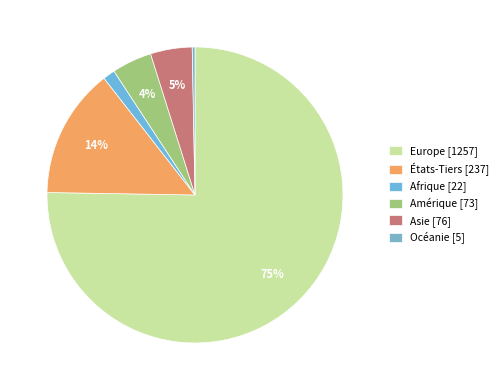

To the nearest percent, what is the difference between the largest and smallest slice percentages?

75%